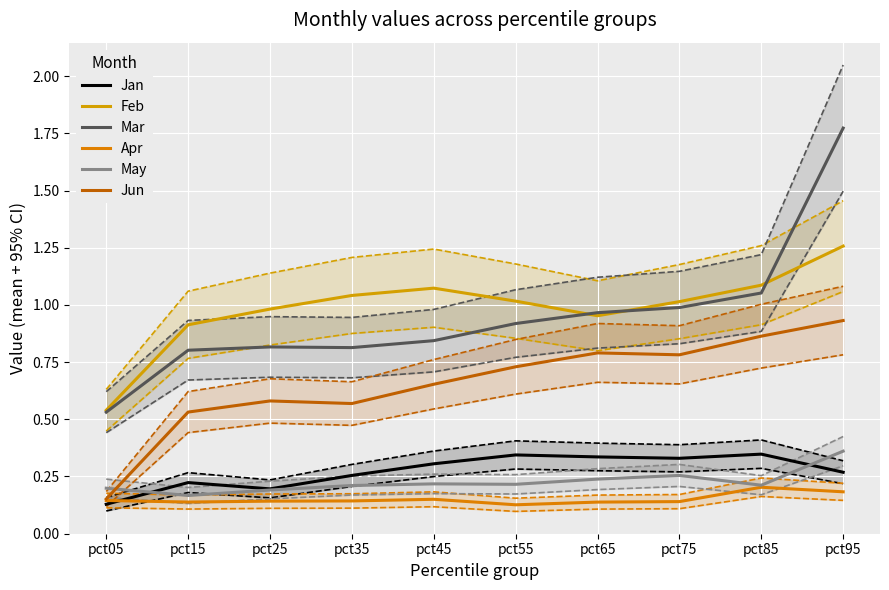

Rank the series by their maximum value, from highest to lowest.

Mar, Feb, Jun, May, Jan, Apr